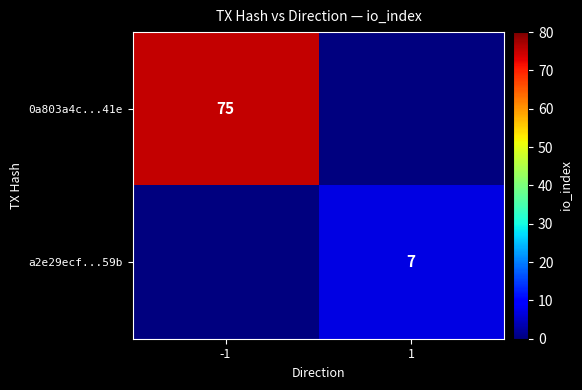

The a2e29ecf...59b series shows 7 at 1. True or false?

True